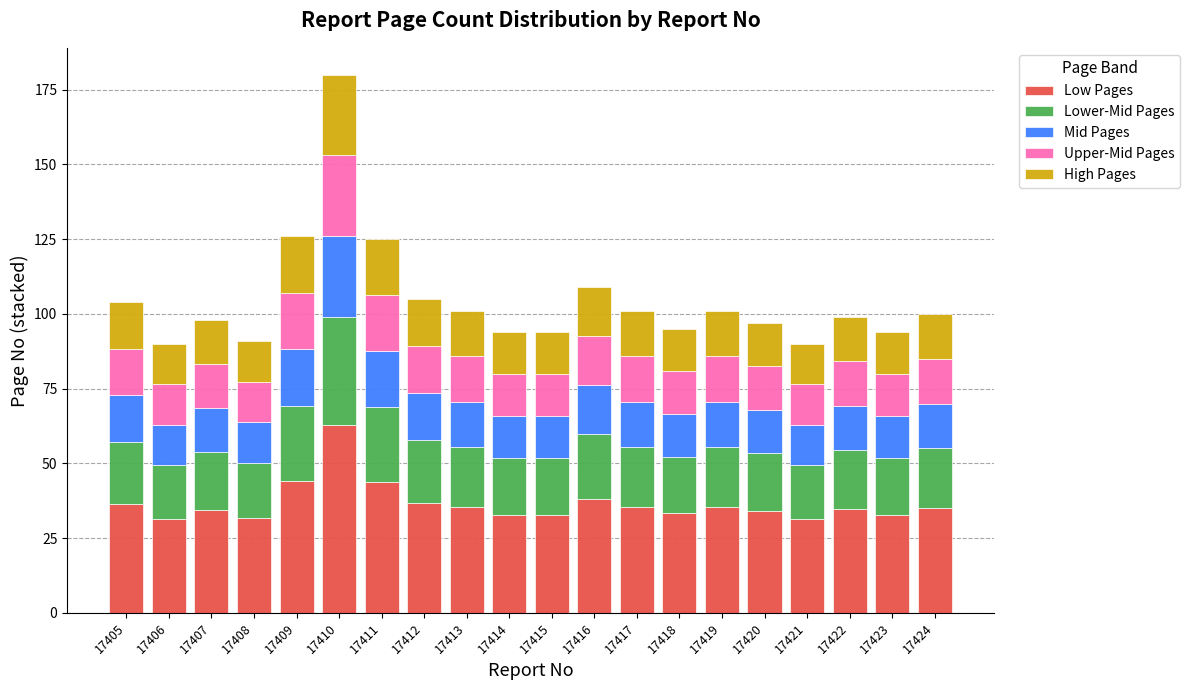

At which category is the sum across all series the highest?

17410